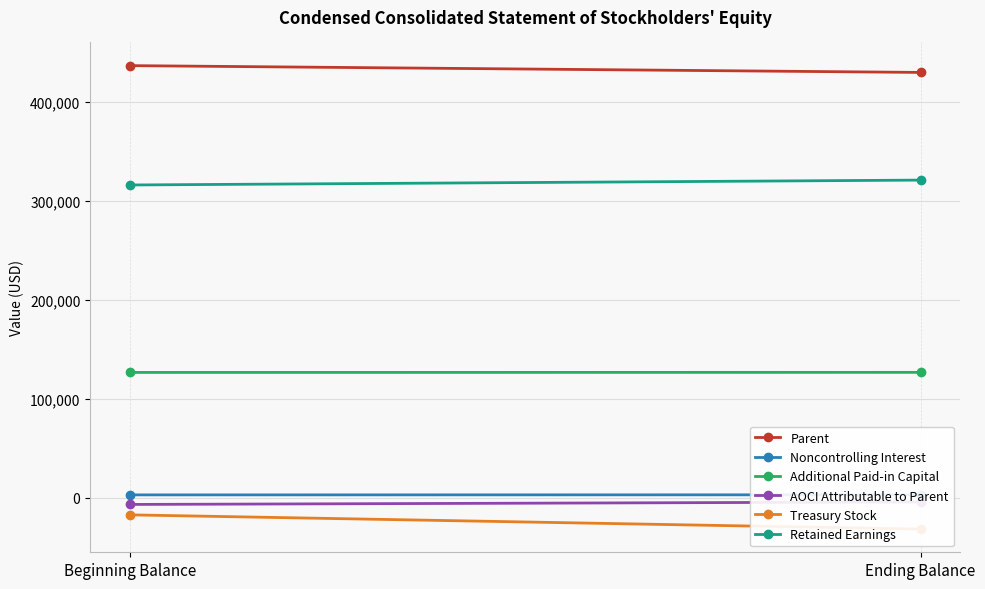

What is the sum of all Additional Paid-in Capital values?

253002